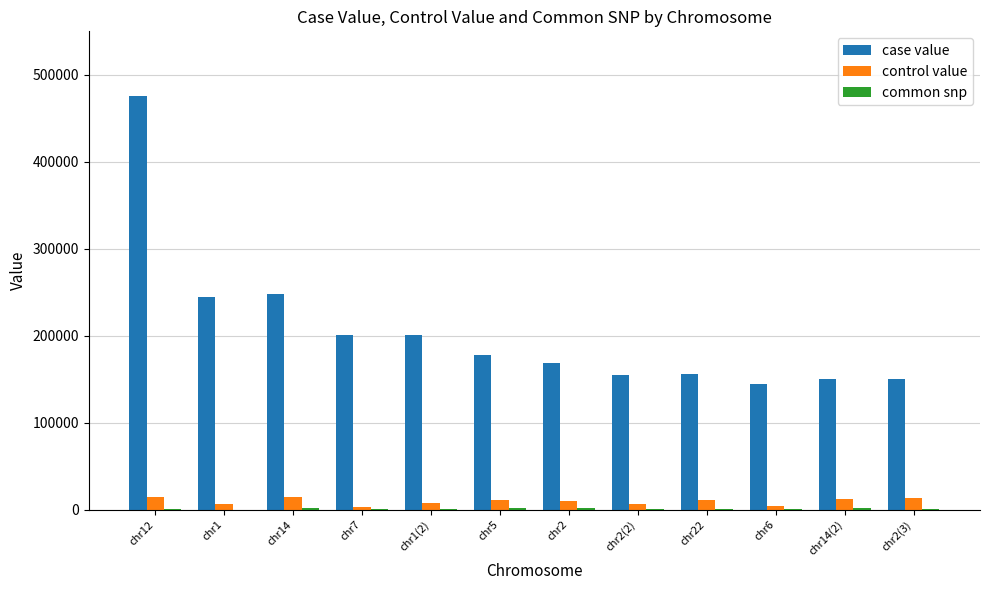

Which series changed the most between chr14 and chr2(3)?

case value